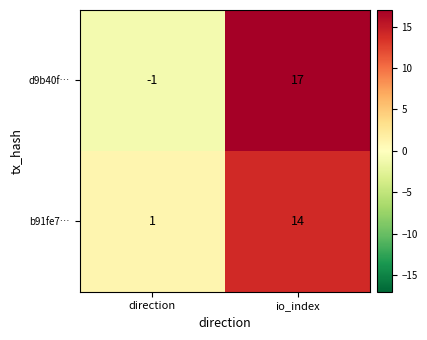

Which series has the widest spread of values?

d9b40f…